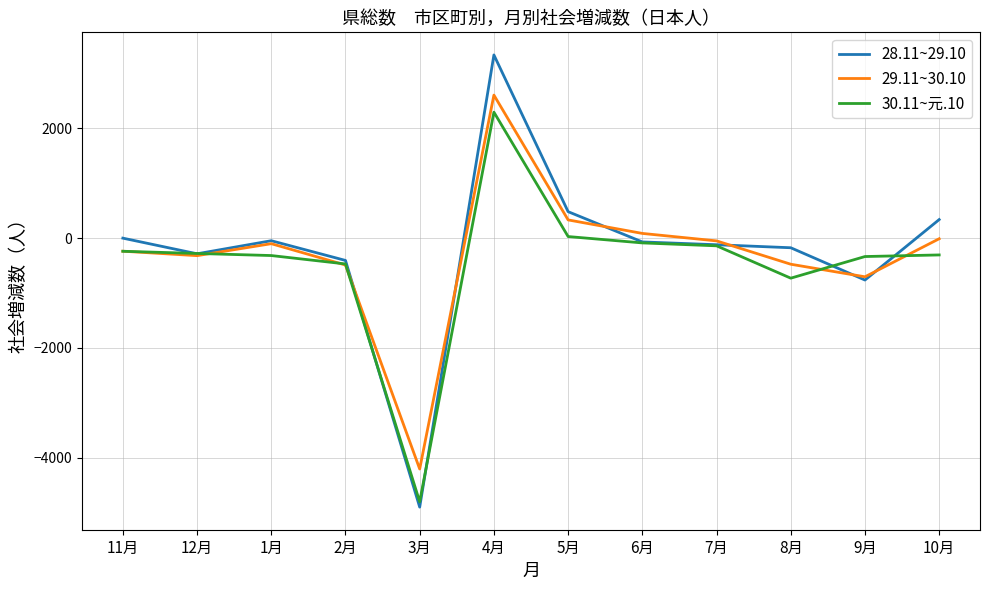

The 30.11~元.10 series shows 2294 at 4月. True or false?

True